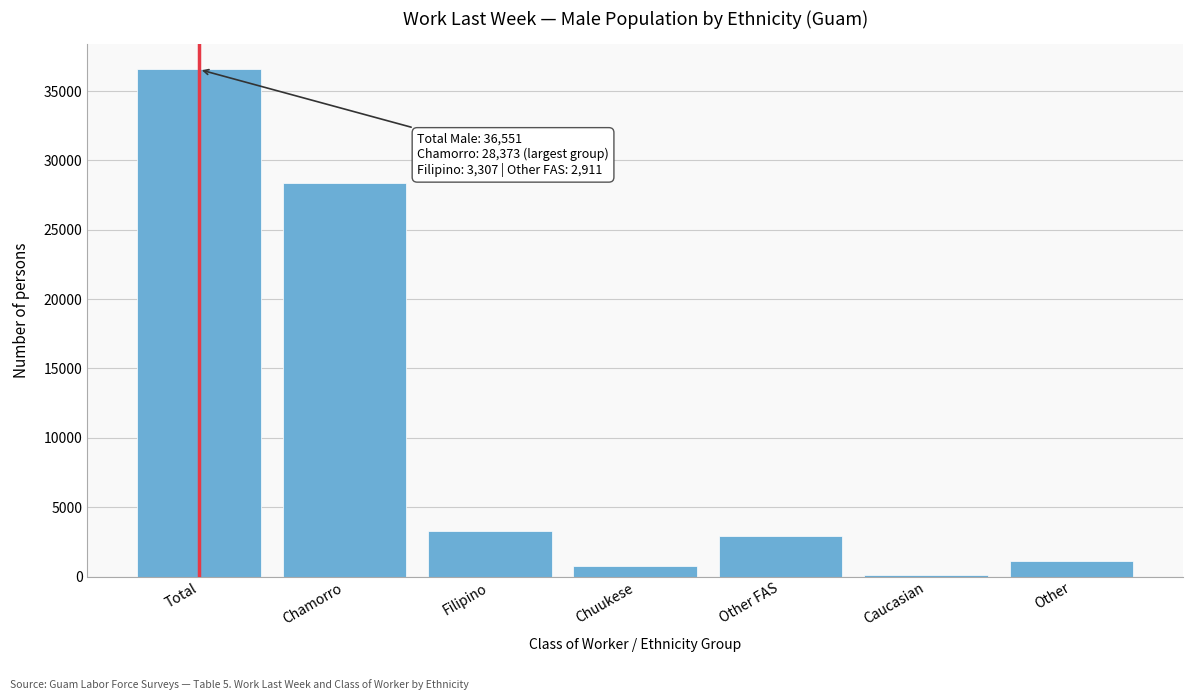

Reading left to right, extract all data points from this chart.

Total=36551	Chamorro=28373	Filipino=3307	Chuukese=792	Other FAS=2911	Caucasian=79	Other=1089